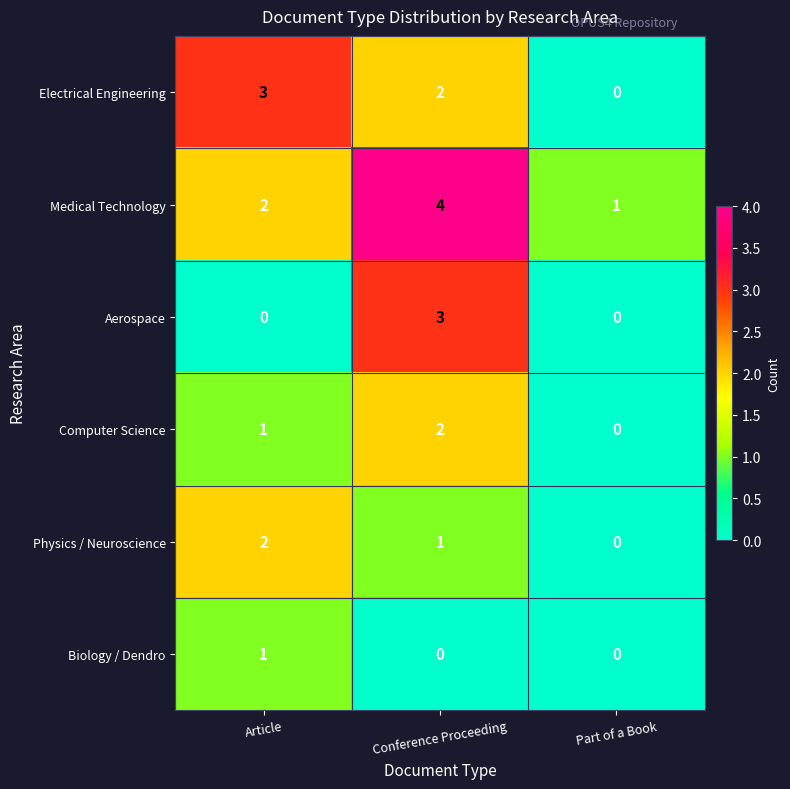

How many Electrical Engineering values are between 0 and 3?

3